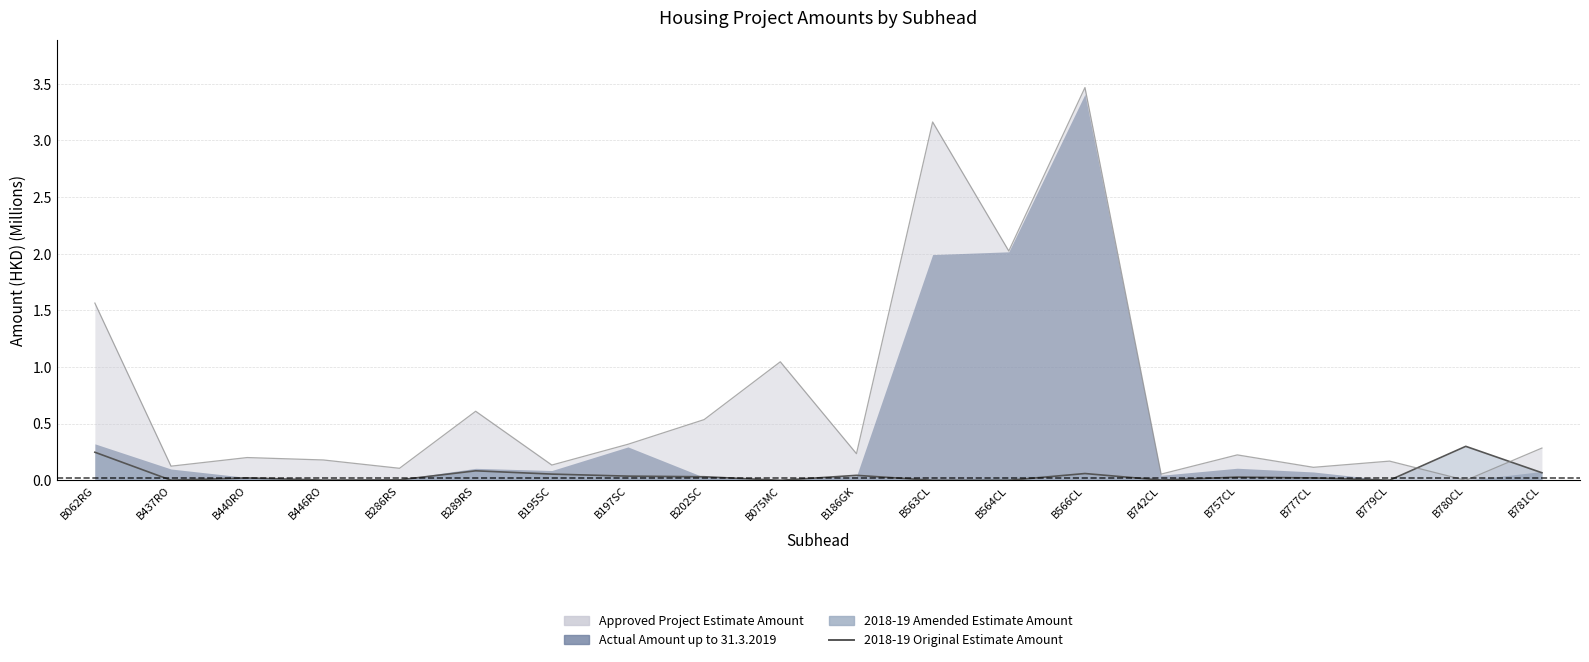

What is the label of the 10th point from the right?

B186GK